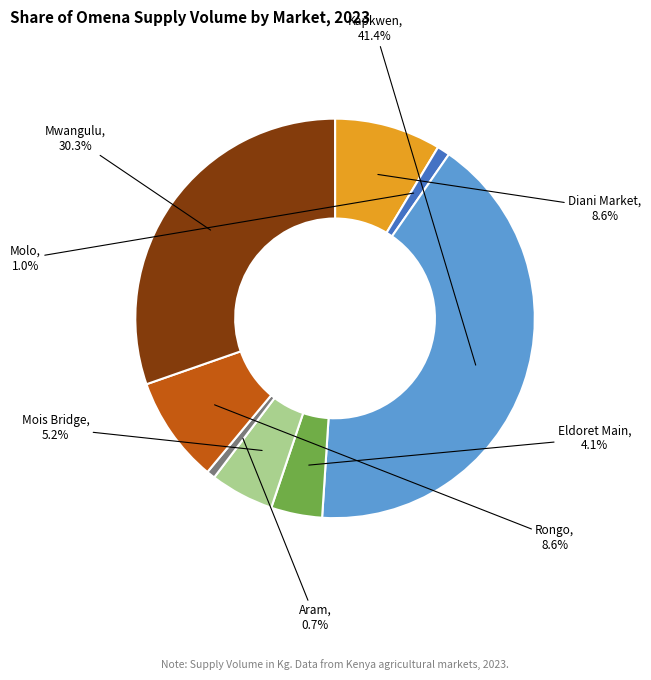

Is there any slice that represents more than half of the pie?

No